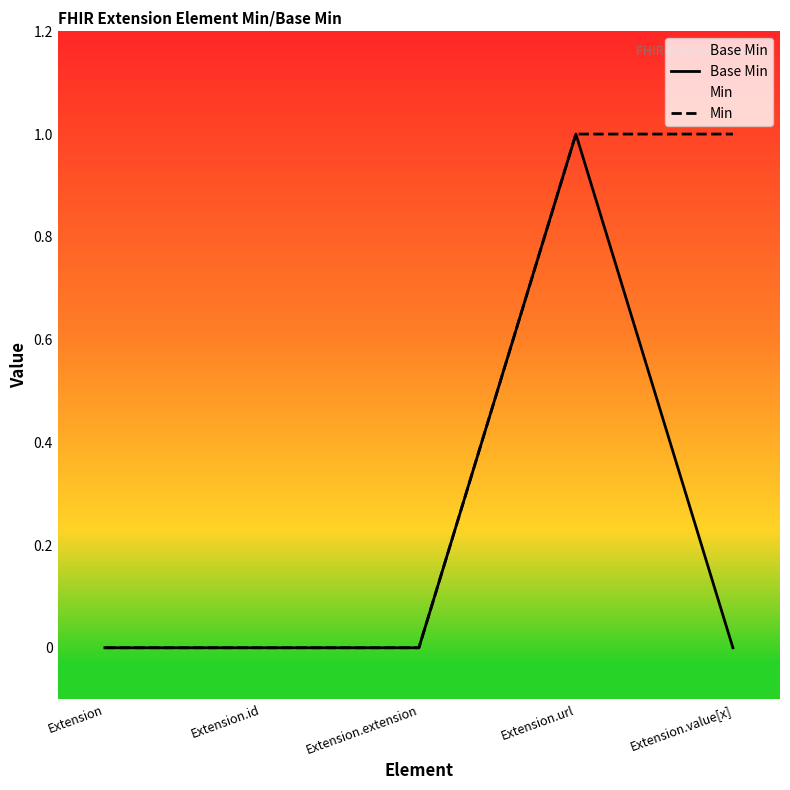

True or false: Min has a value of 1 at Extension.value[x].

True